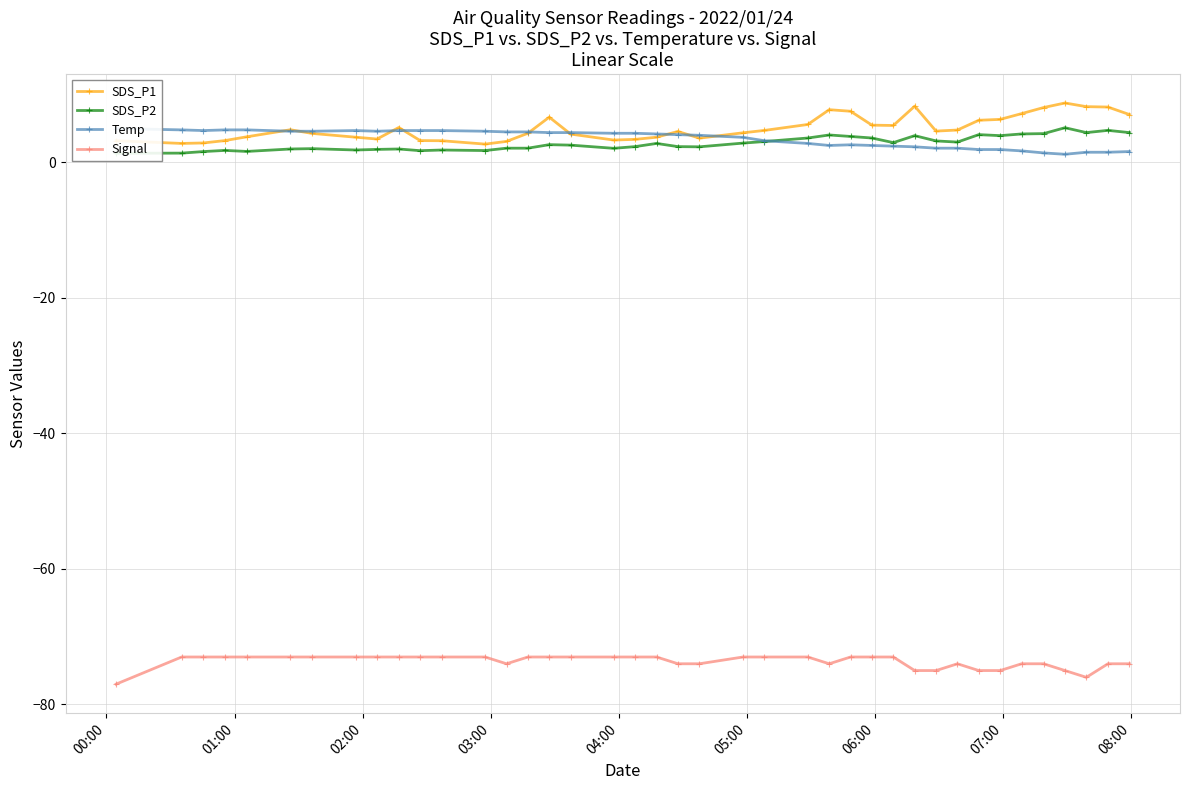

What is the value of the Signal point at the 19th from the left?

-73.0